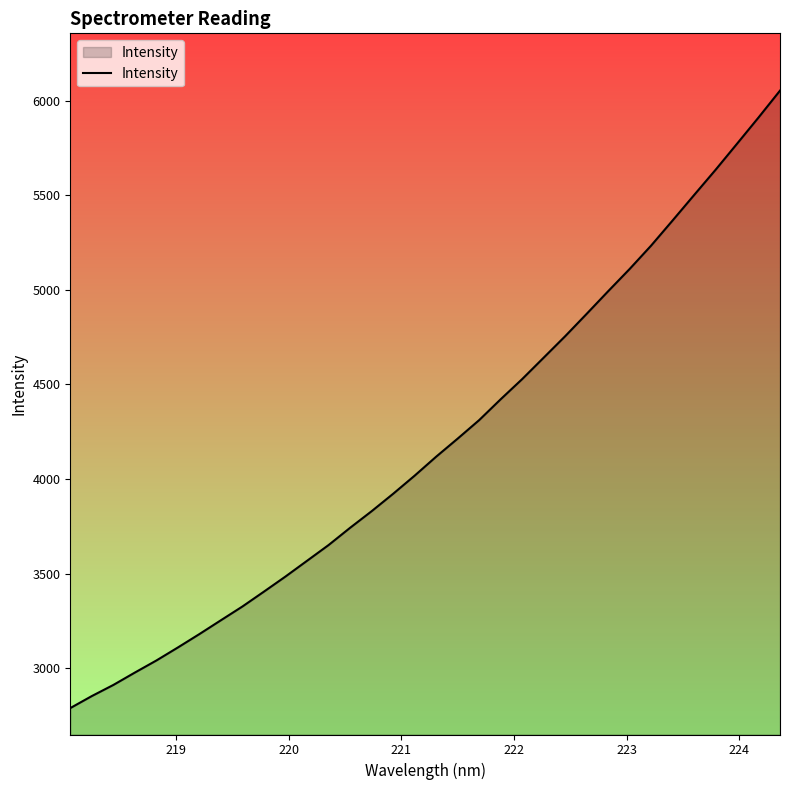

Does the chart display data point markers on the line(s)?

No